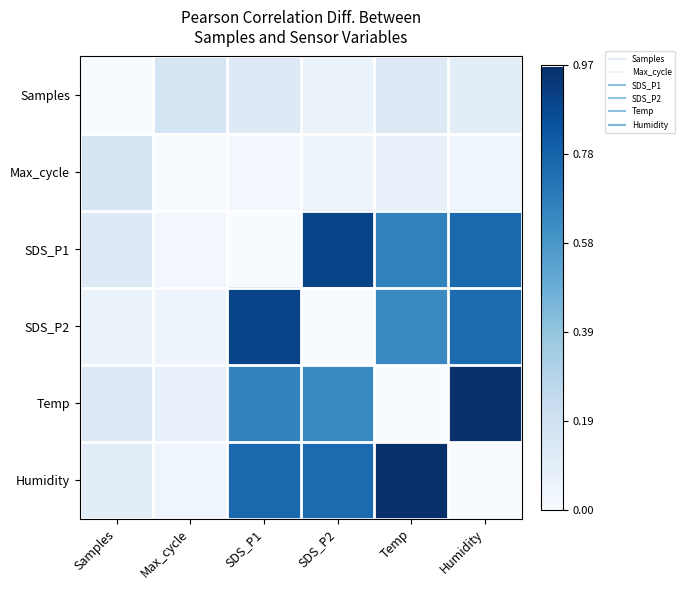

At how many categories does at least one series exceed 0?

6